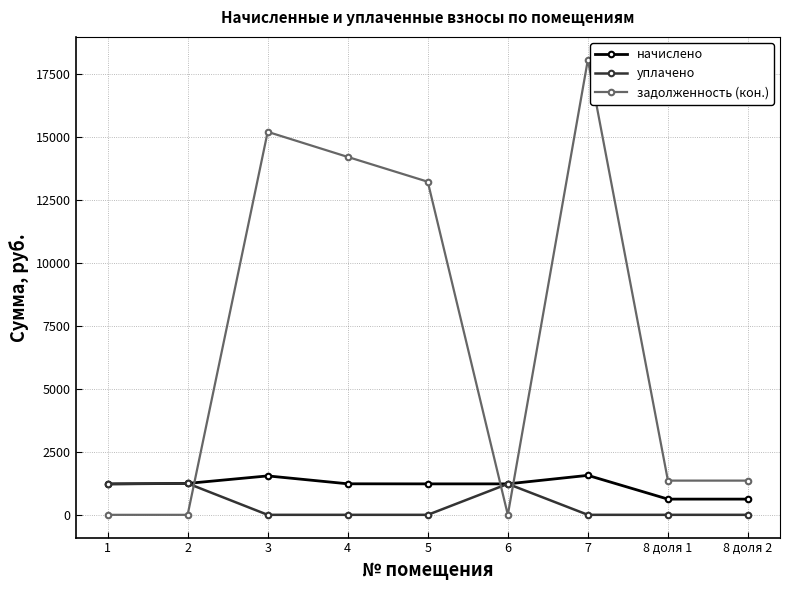

How many interior local peaks does the задолженность (кон.) series have?

2